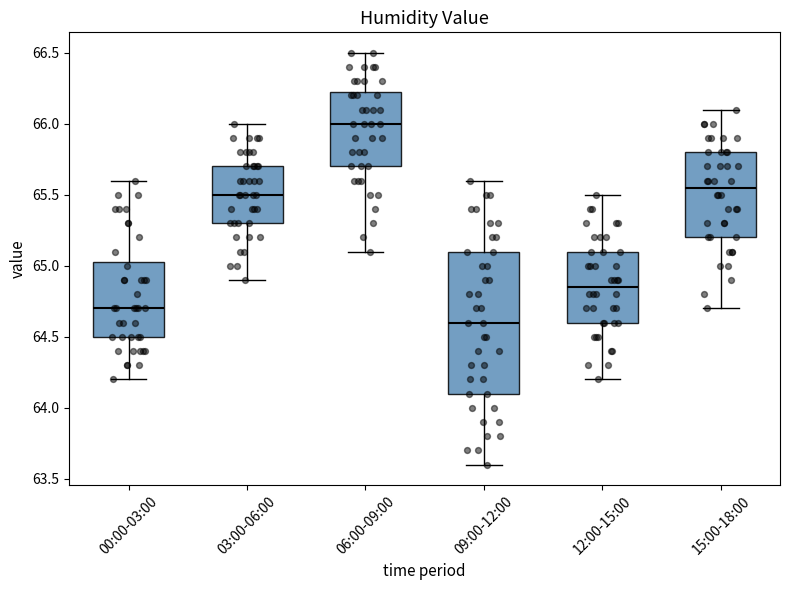

Which box is the tallest, from its lower edge to its upper edge?

09:00-12:00